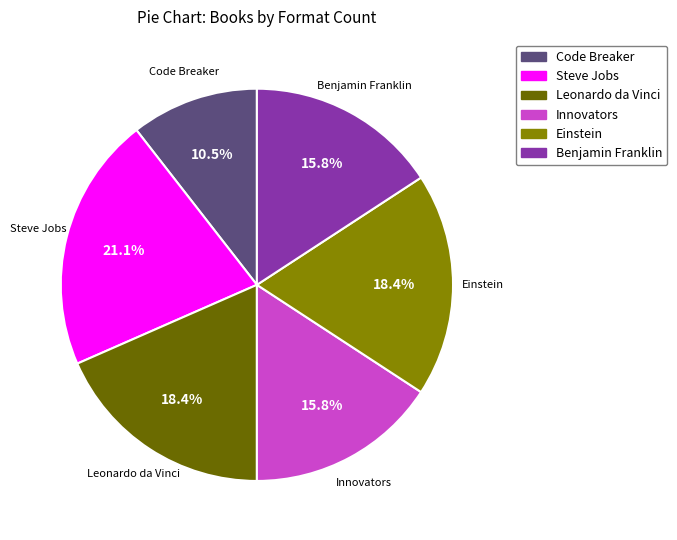

To the nearest percent, what percentage of the pie is Benjamin Franklin?

16%